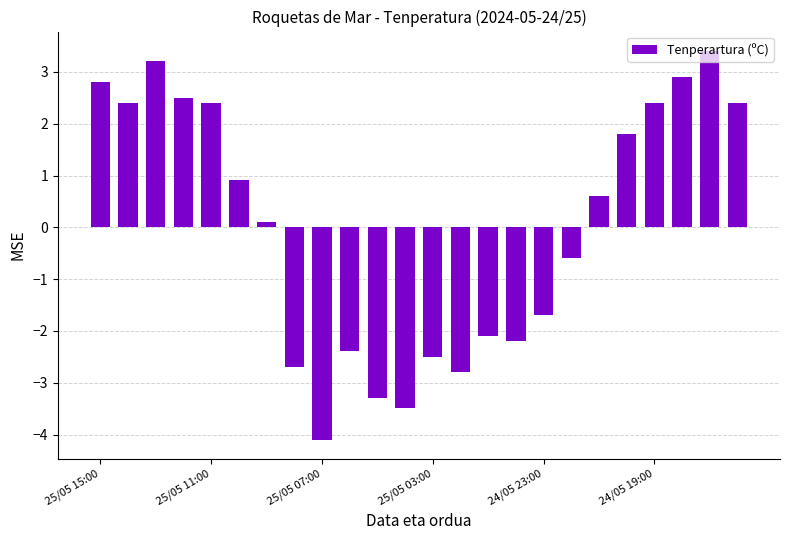

Count the number of categories in the chart.

24